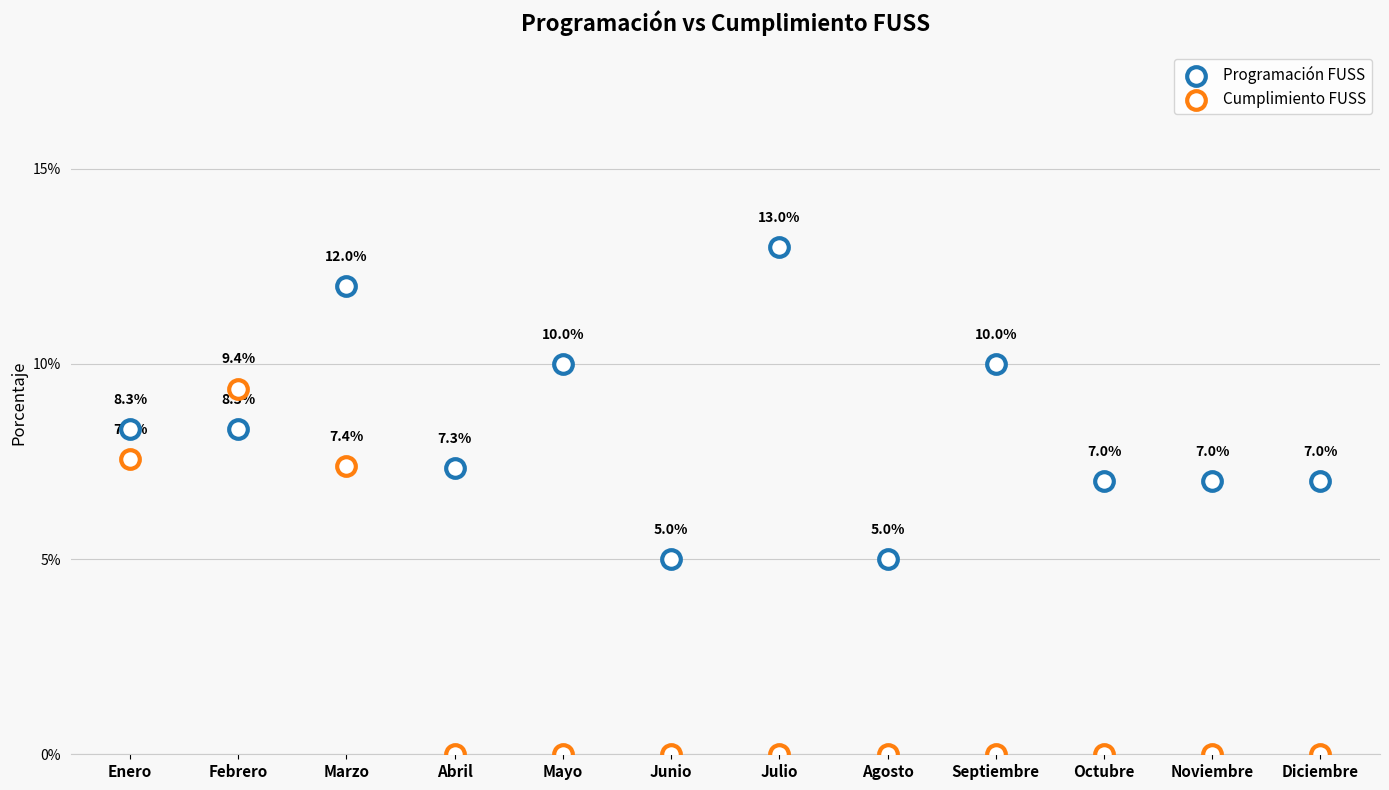

What are all the series names shown in the legend?

Programación FUSS, Cumplimiento FUSS